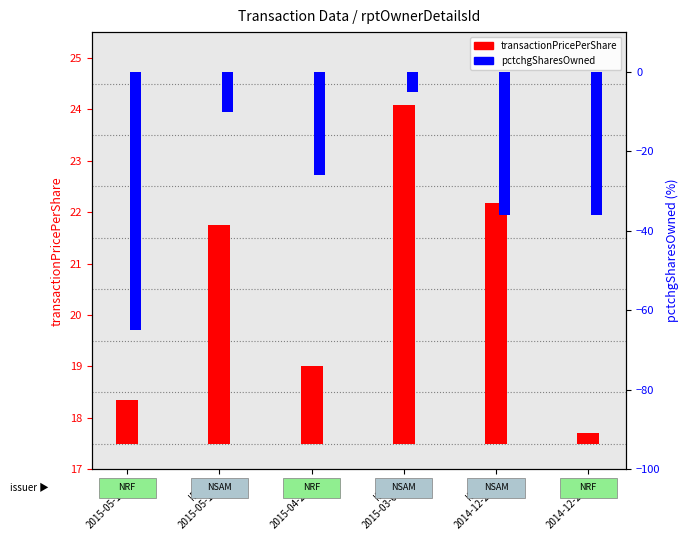

Reading left to right, extract all data points from this chart.

transactionPricePerShare: ID:8
2015-05-18=0.9	ID:12
2015-05-18=4.2	ID:8
2015-04-23=1.5	ID:13
2015-03-02=6.6	ID:12
2014-12-23=4.7	ID:8
2014-12-23=0.2
pctchgSharesOwned: ID:8
2015-05-18=-65.0	ID:12
2015-05-18=-10.0	ID:8
2015-04-23=-26.0	ID:13
2015-03-02=-5.0	ID:12
2014-12-23=-36.0	ID:8
2014-12-23=-36.0